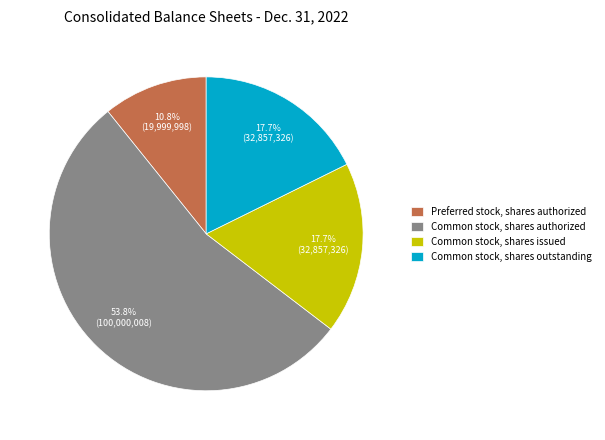

Which category accounts for the majority?

Common stock, shares authorized